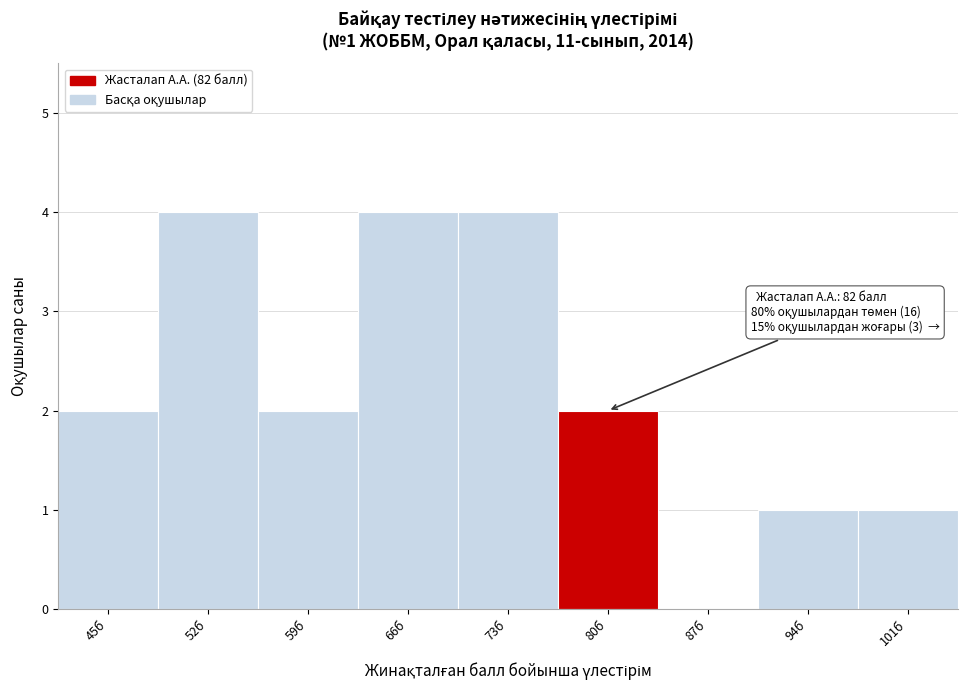

Reading right to left, extract all data points from this chart.

101б=1	94б=1	87б=0	80б=2	73б=4	66б=4	59б=2	52б=4	45б=2